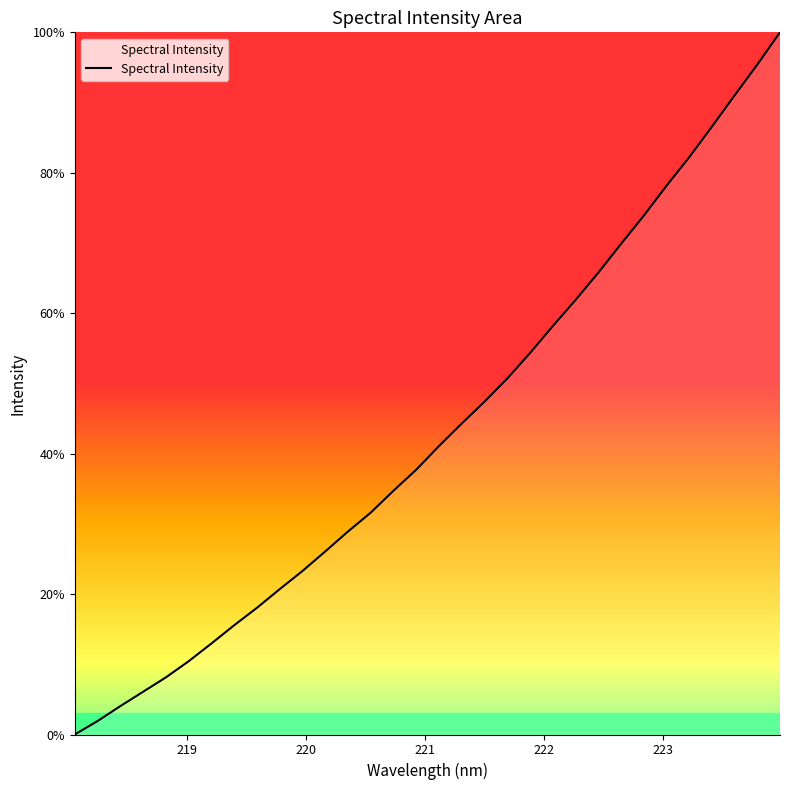

How many lines are shown in the chart?

1